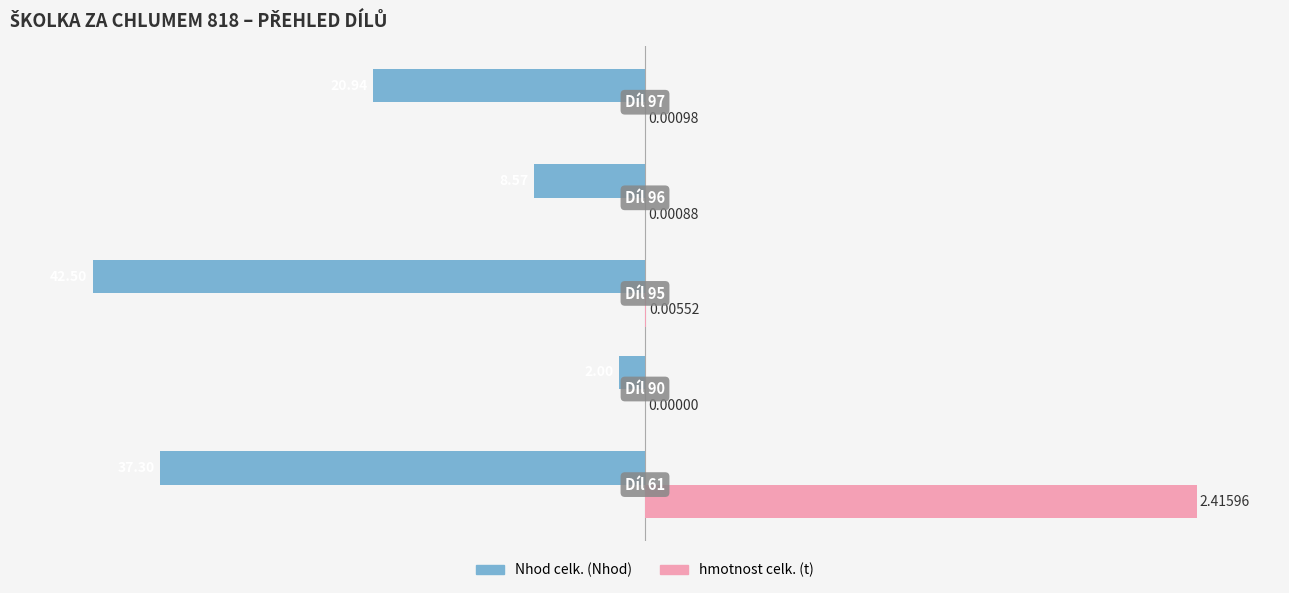

What are all the series names shown in the legend?

Nhod celk. (Nhod), hmotnost celk. (t)